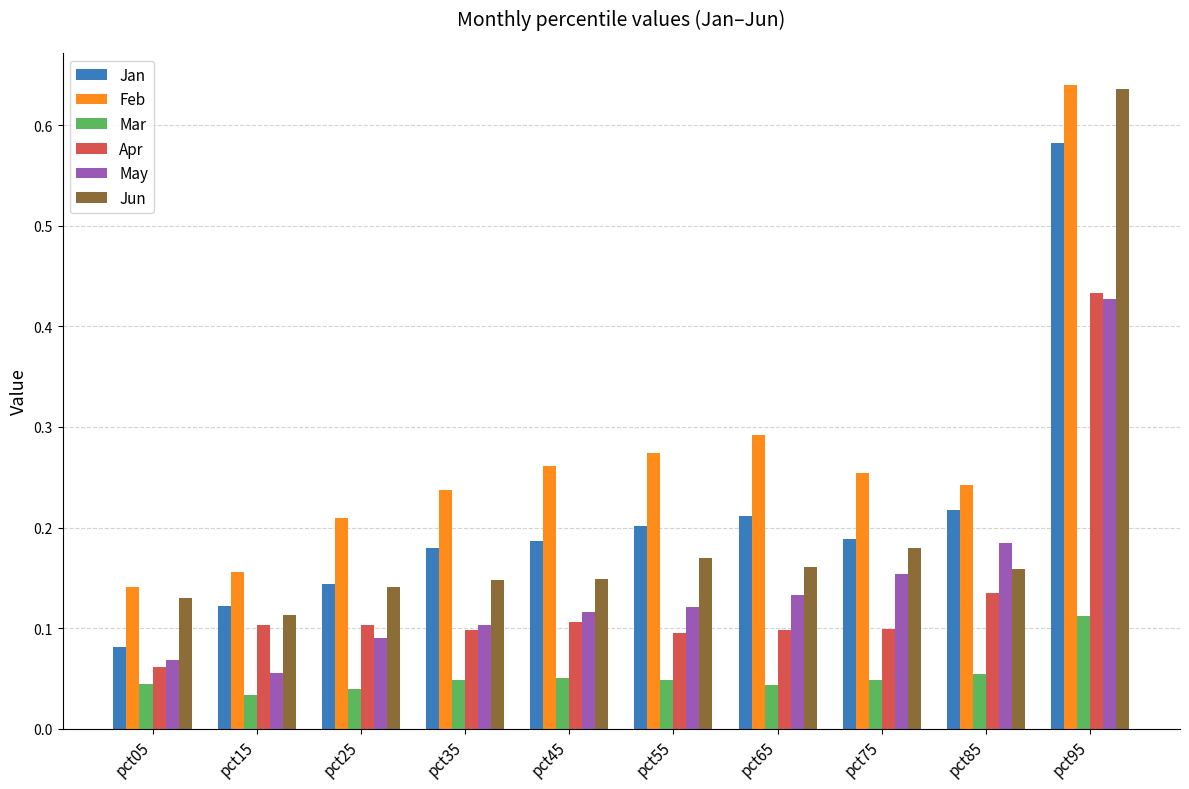

How many Jan values are between 0 and 1?

10